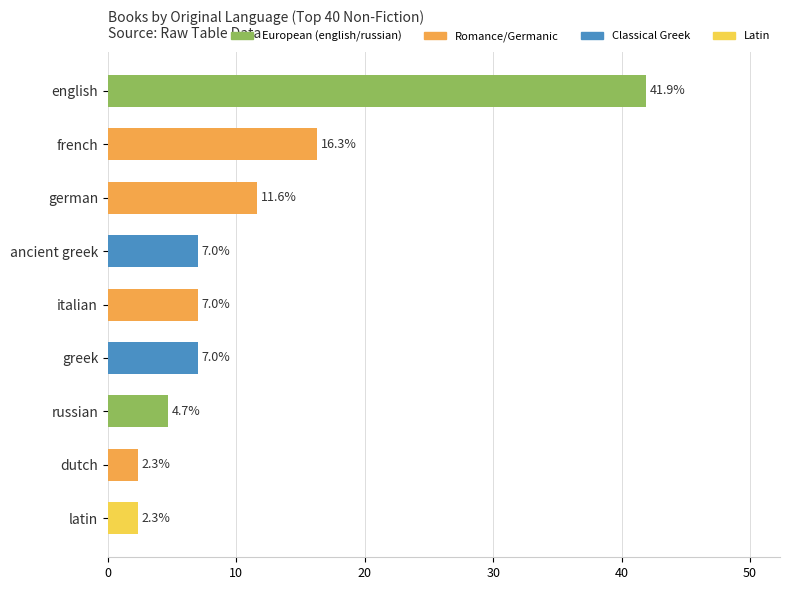

How many series are shown in this chart?

1